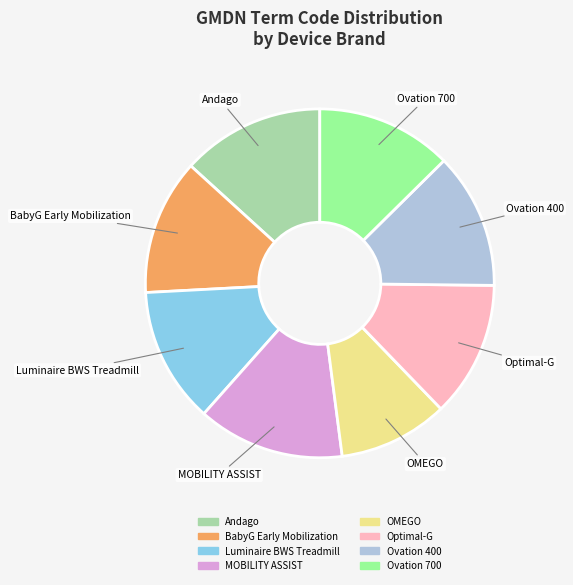

Which category has the smallest portion of the pie?

OMEGO